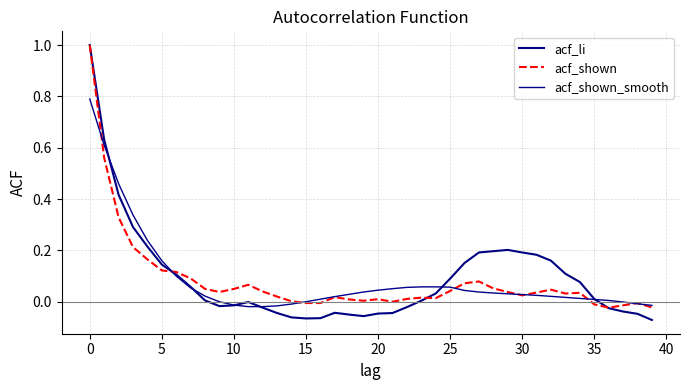

Does the chart display data point markers on the line(s)?

No